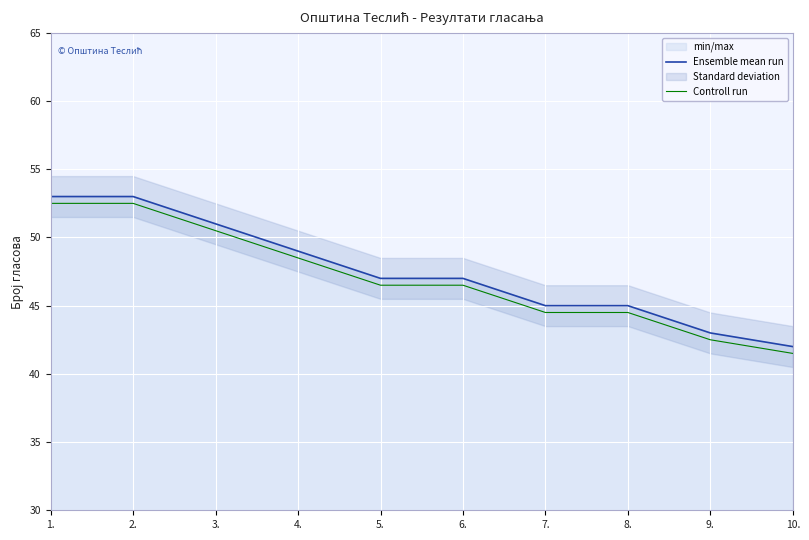

What is the label of the 5th point from the left?

5.